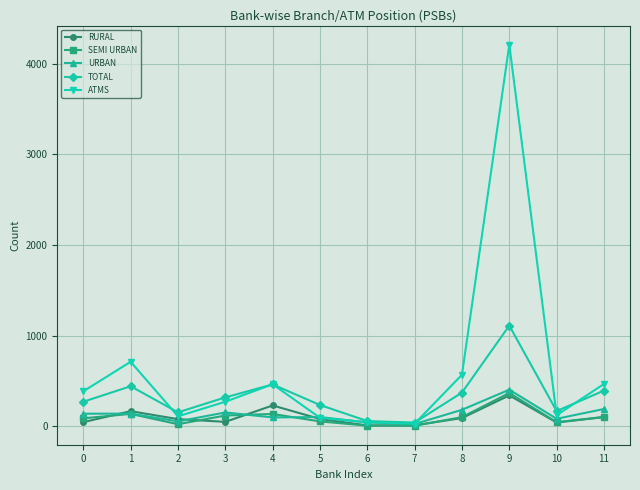

What is the maximum value shown in the chart?

4210